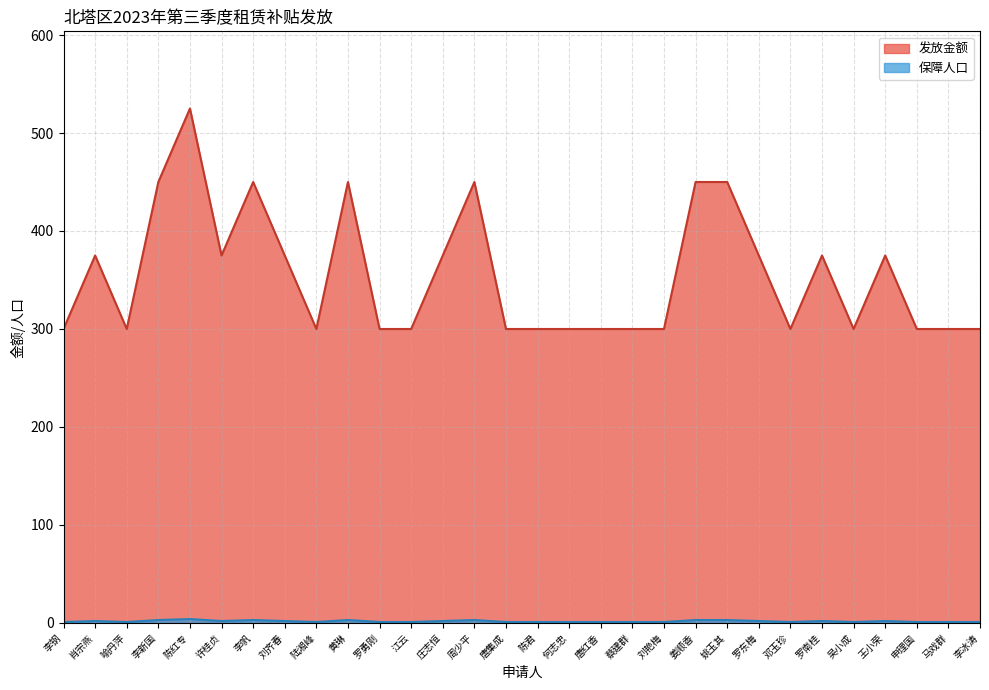

True or false: 发放金额 and 保障人口 intersect in this chart.

False